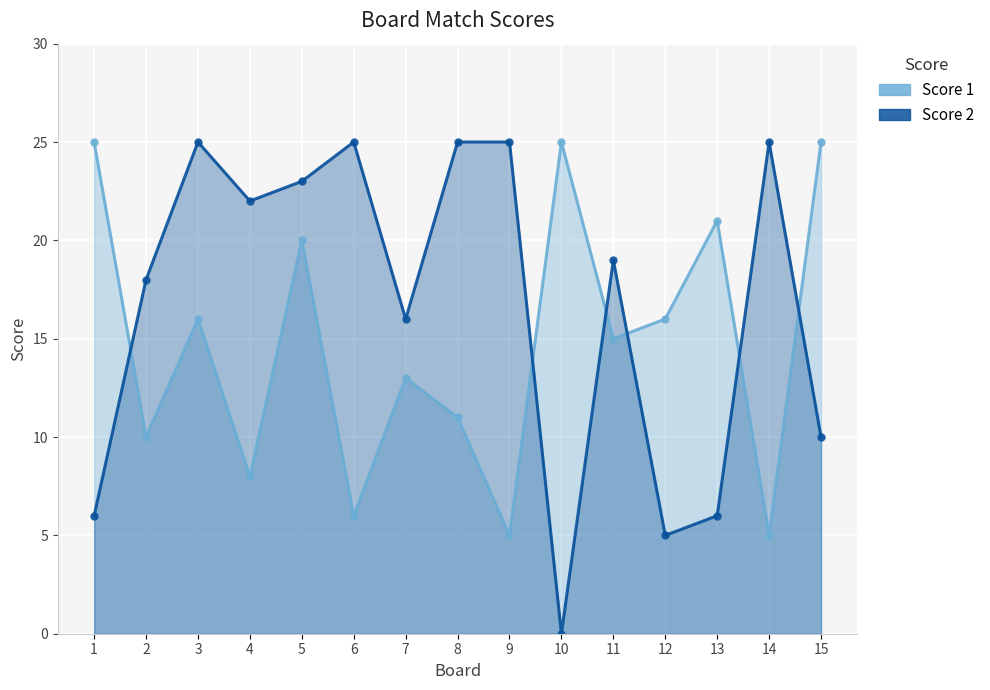

At which category does the chart reach its minimum across all series?

10